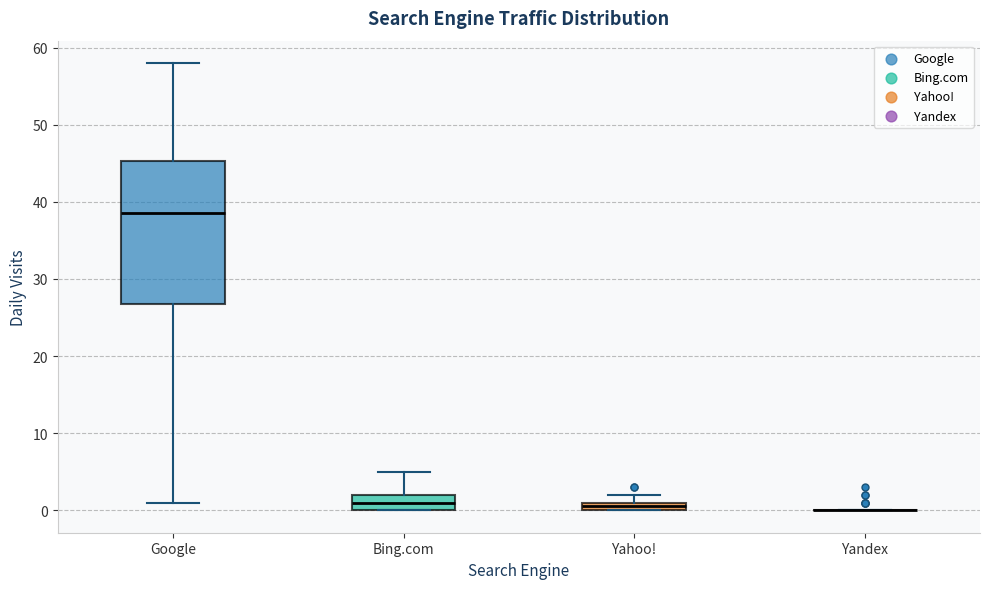

Where does the median line of the box for Bing.com sit on the y-axis? The values are not printed on the chart, so give them approximately, as read against the axis.

1